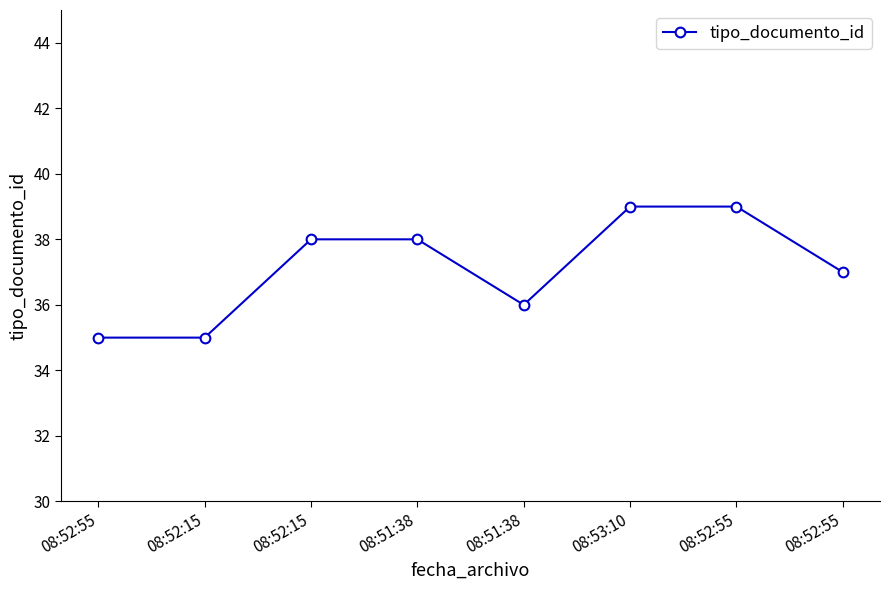

Approximately how many times larger is the value at 08:52:55 compared to 08:52:55?

0.9